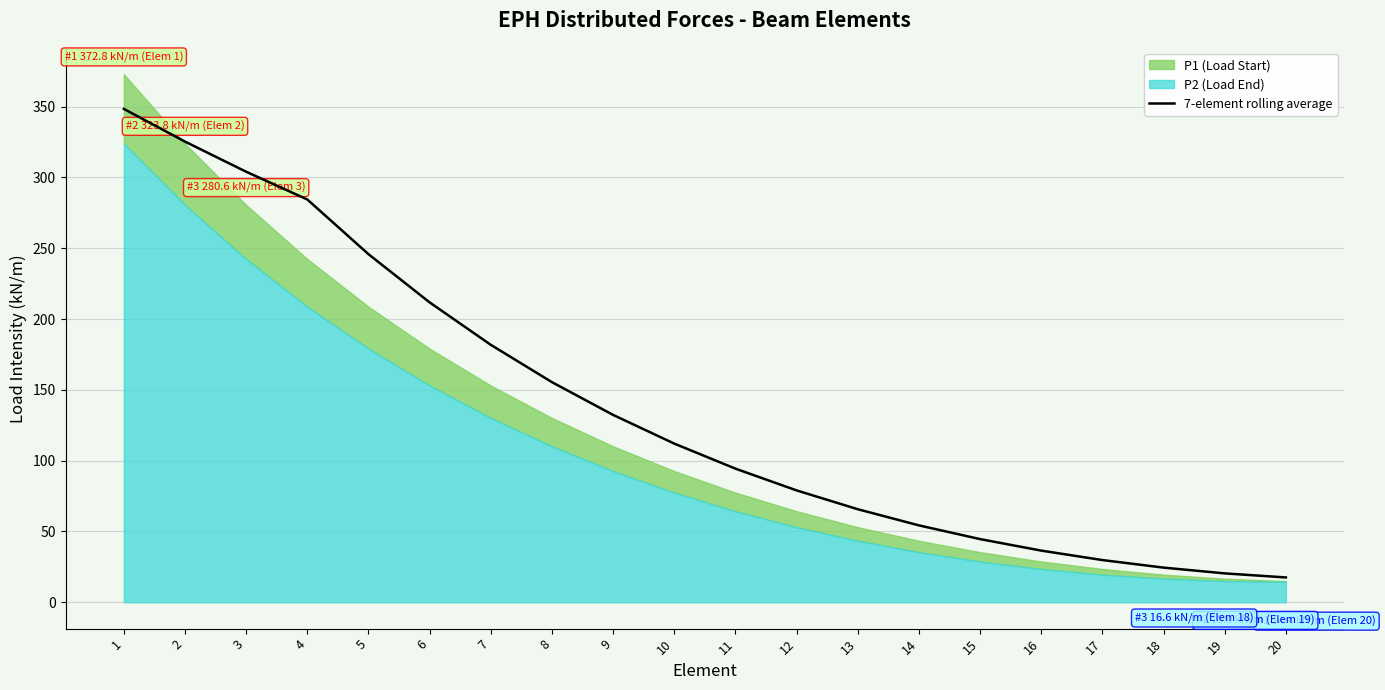

What is the minimum value shown in the chart?

17.5